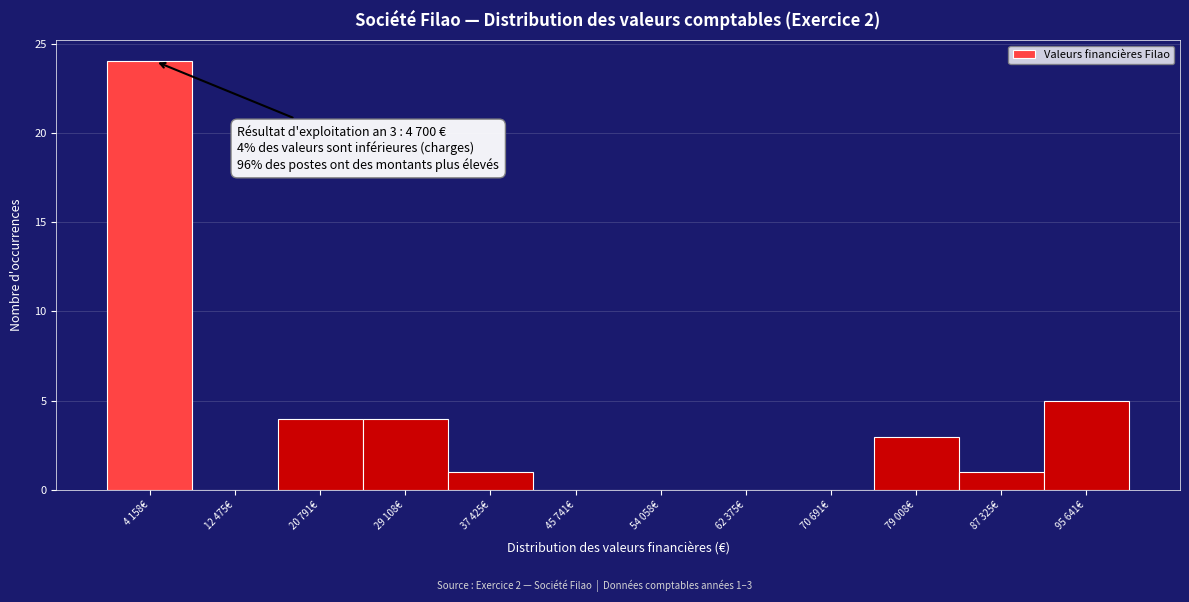

Reading right to left, list all the values displayed in this chart.

95 641€=5	87 325€=1	79 008€=3	70 691€=0	62 375€=0	54 058€=0	45 741€=0	37 425€=1	29 108€=4	20 791€=4	12 475€=0	4 158€=24